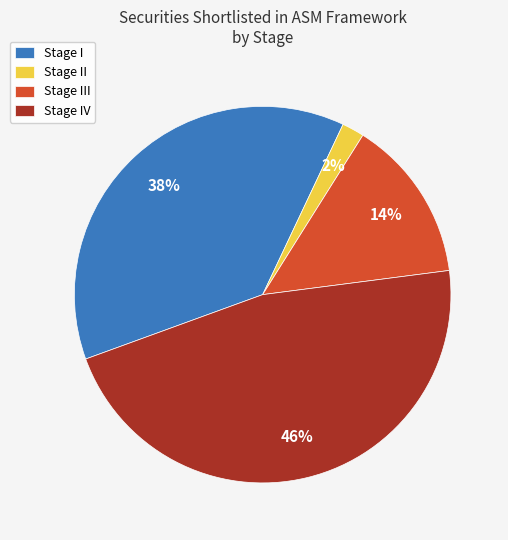

To the nearest percent, what portion does Stage III represent?

14%